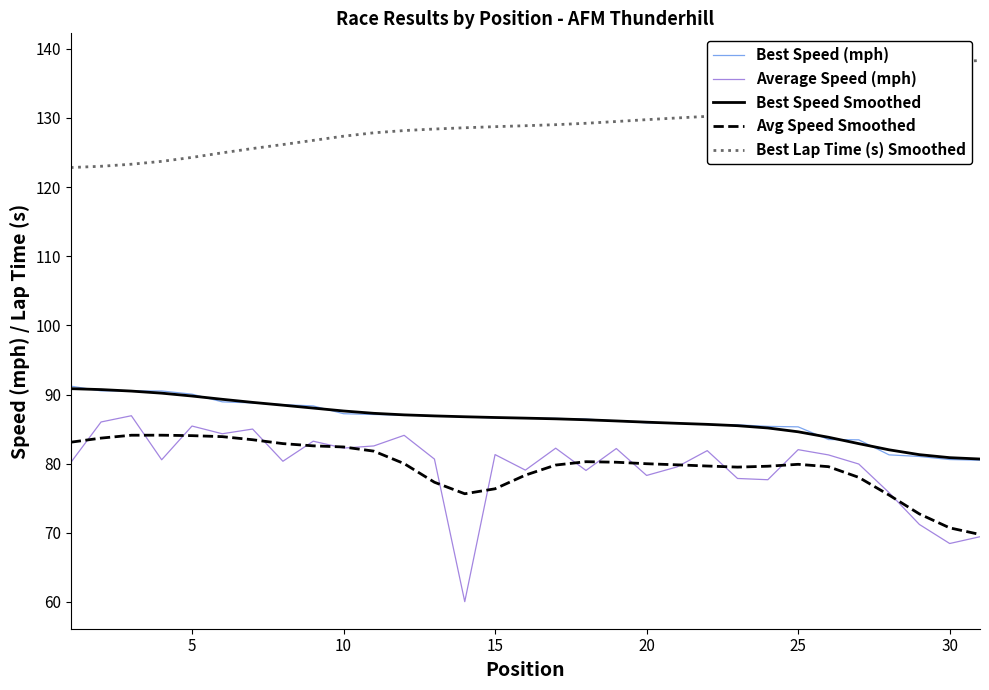

Which series has the largest range (max minus min)?

Average Speed (mph)